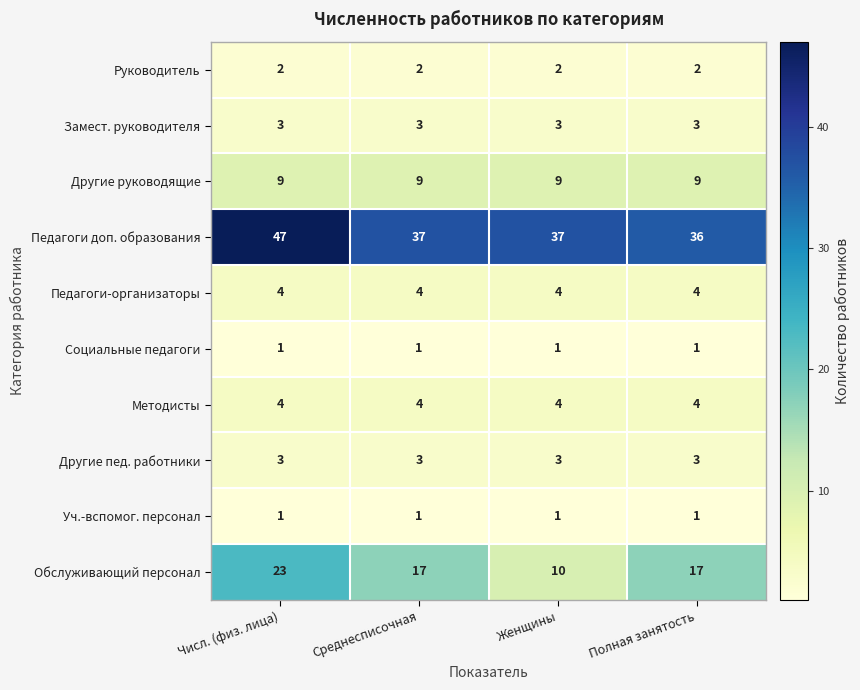

Count the number of categories in the chart.

4